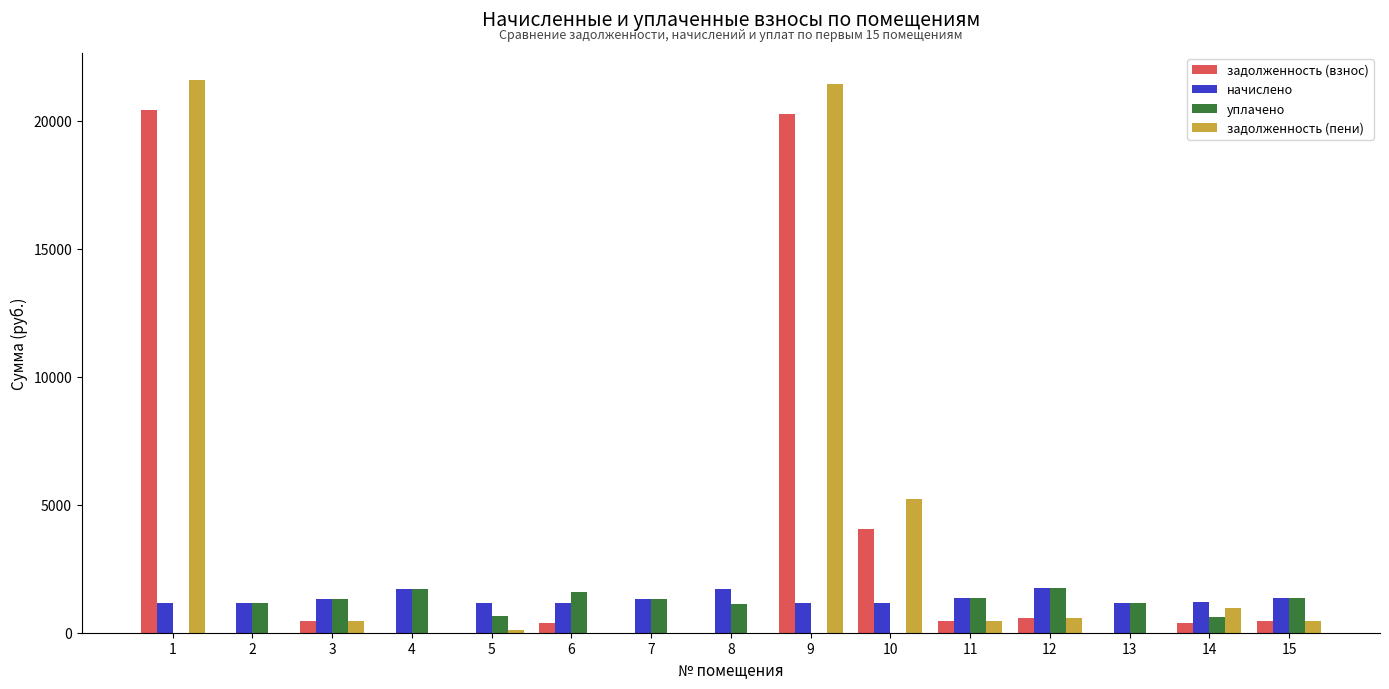

How many categories are shown in the chart?

15